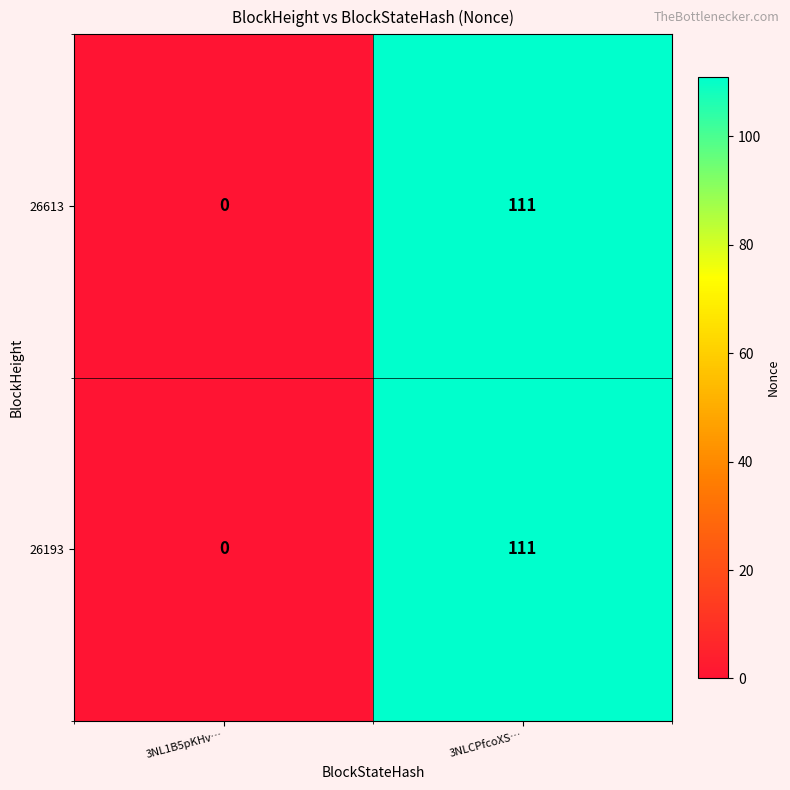

At which category is the sum across all series the highest?

3NLCPfcoXS…